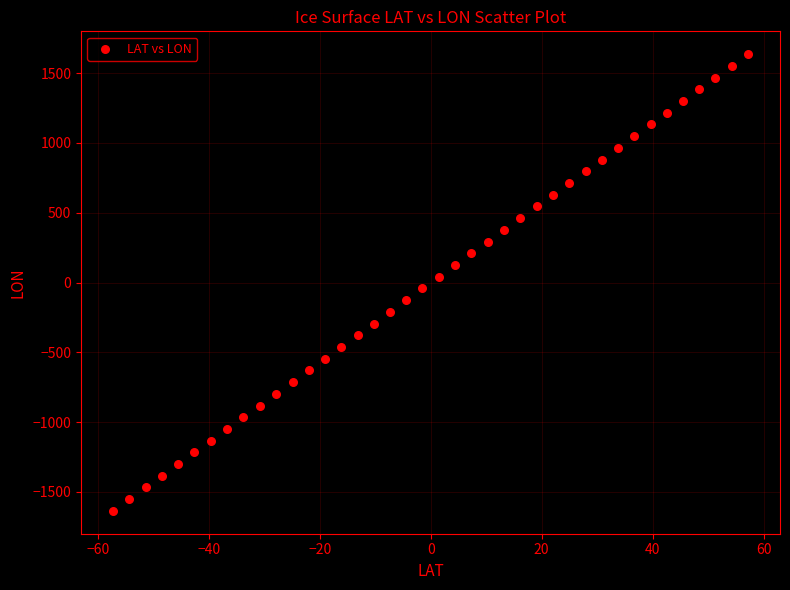

What is the range of Y values (max minus min)?

3272.2